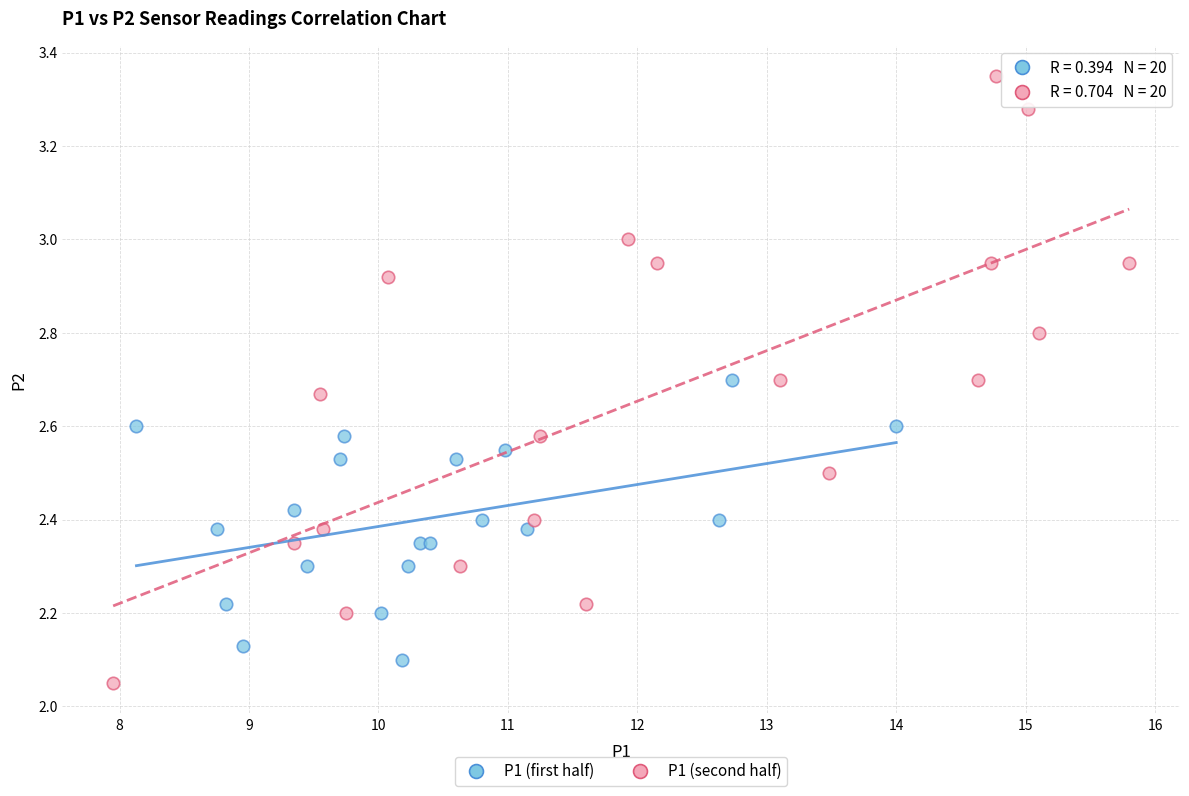

Which series contains the lowest Y value?

P1 (second half)